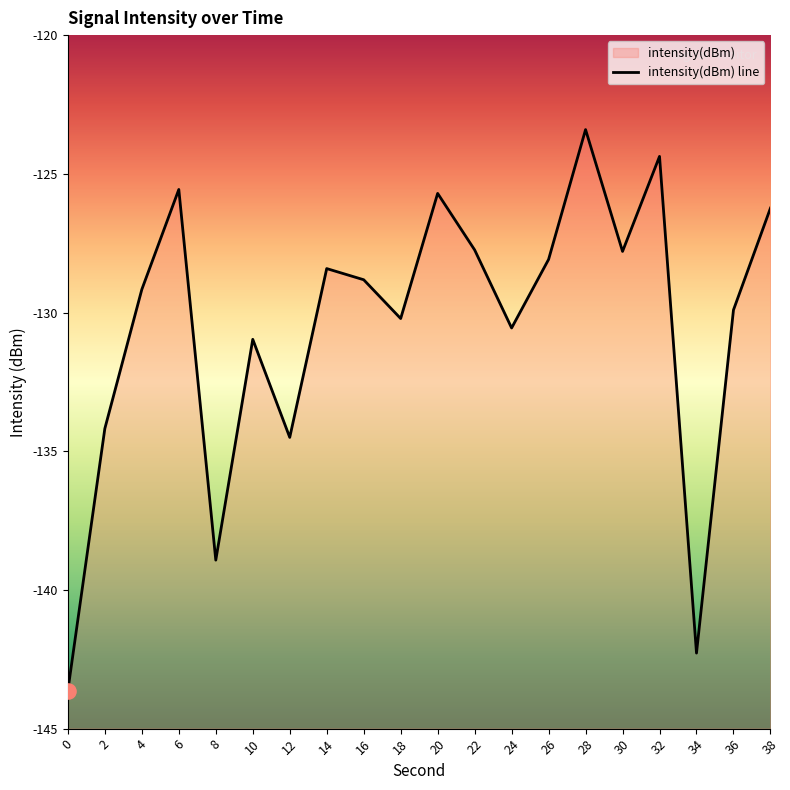

What is the change in value from 4 to 10?

-1.8